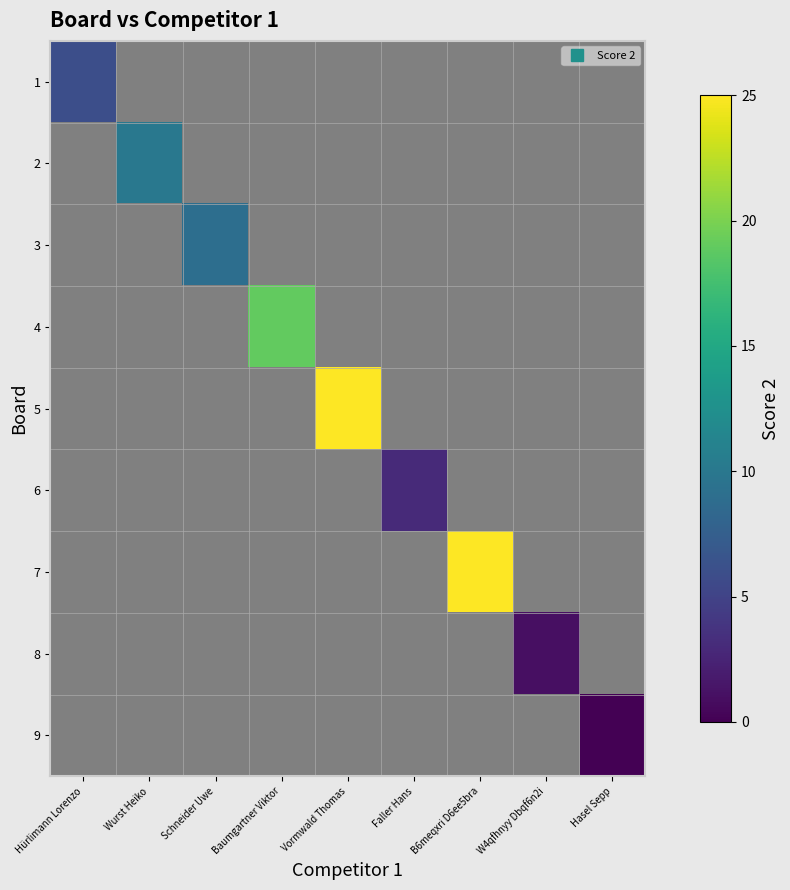

At which category does the chart reach its minimum across all series?

Hasel Sepp